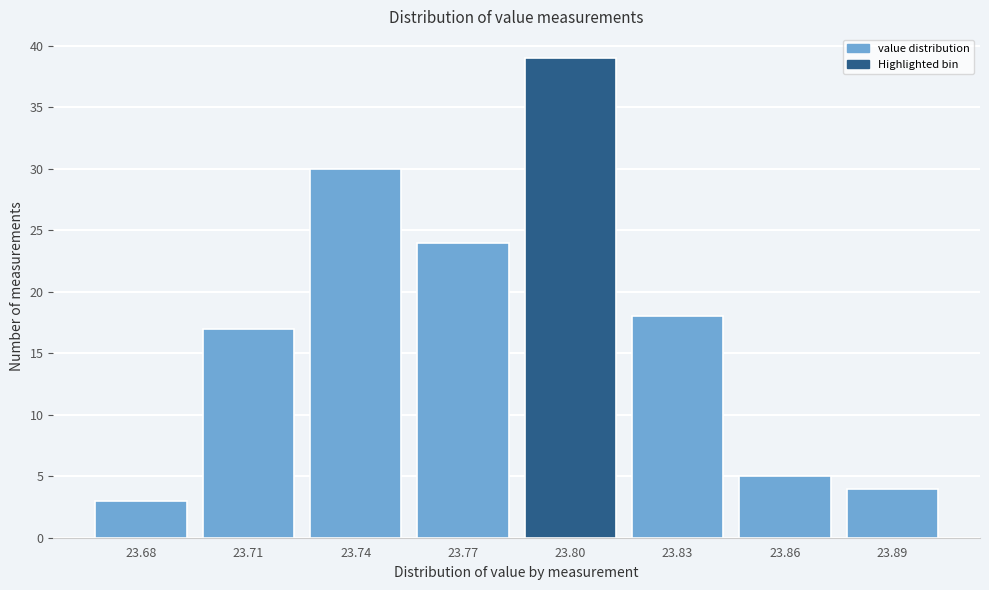

Reading left to right, list all the values displayed in this chart.

3	17	30	24	39	18	5	4